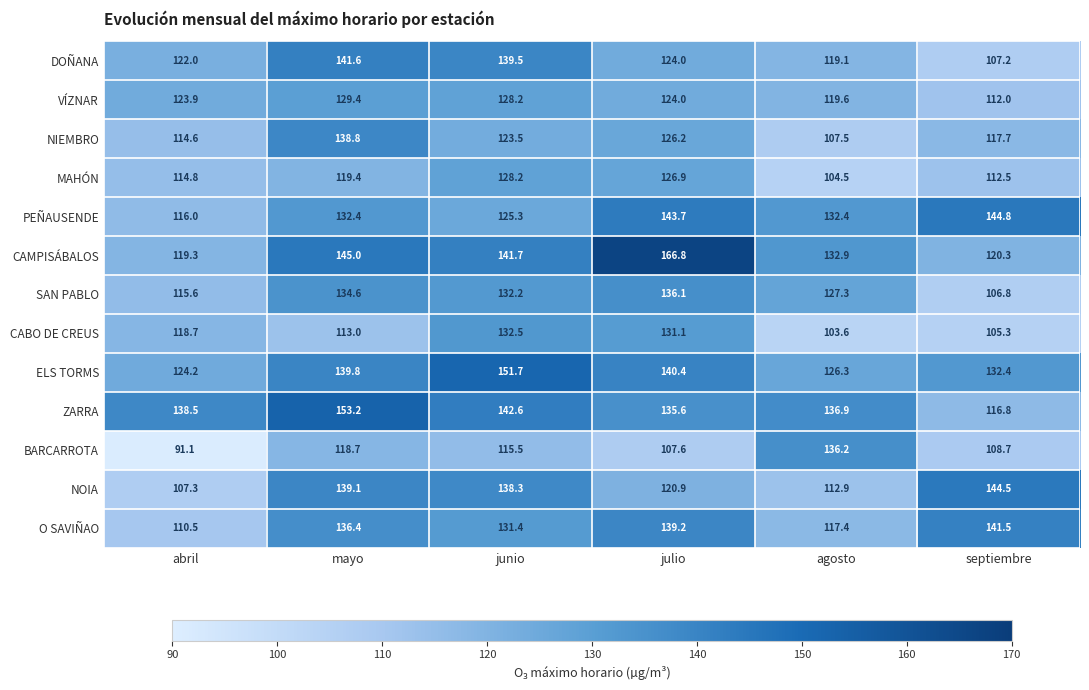

Is the value of ELS TORMS at septiembre greater than the value of MAHÓN at julio?

Yes